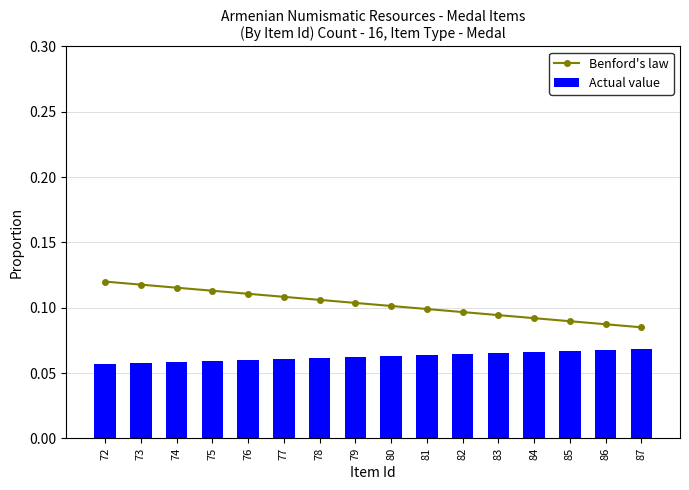

Count the number of data series in this chart.

2